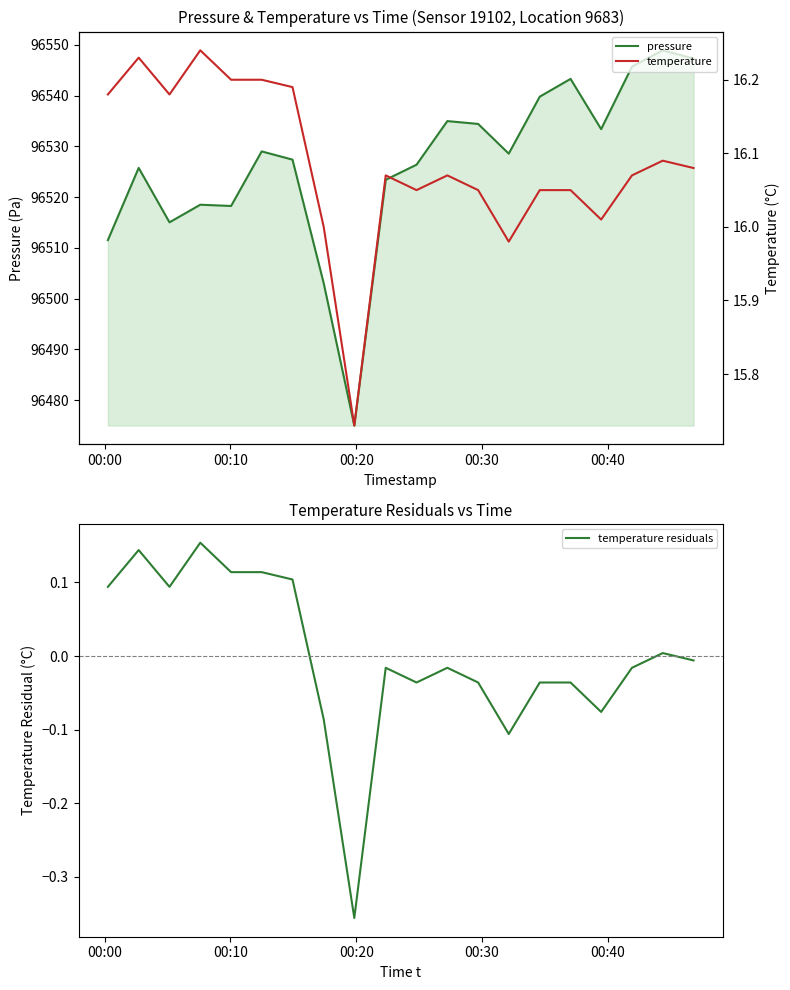

What is the highest value of the pressure series?

96548.9